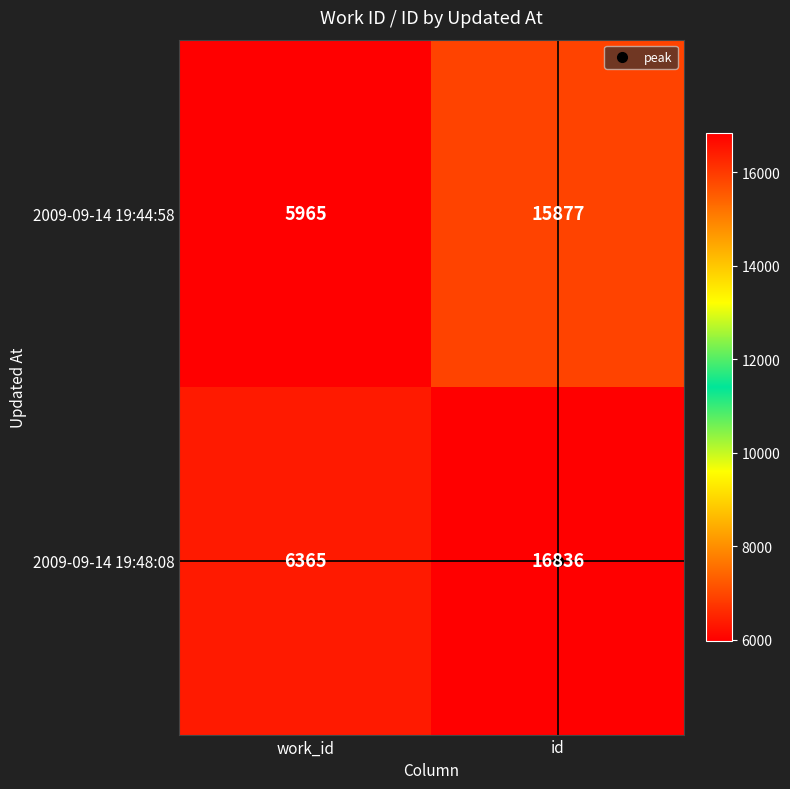

Which series changed the most between work_id and id?

2009-09-14 19:48:08